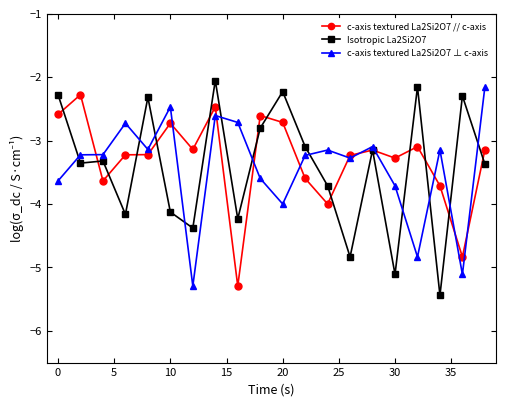

True or false: Isotropic La2Si2O7 has more than 1 points higher than both neighbors.

True